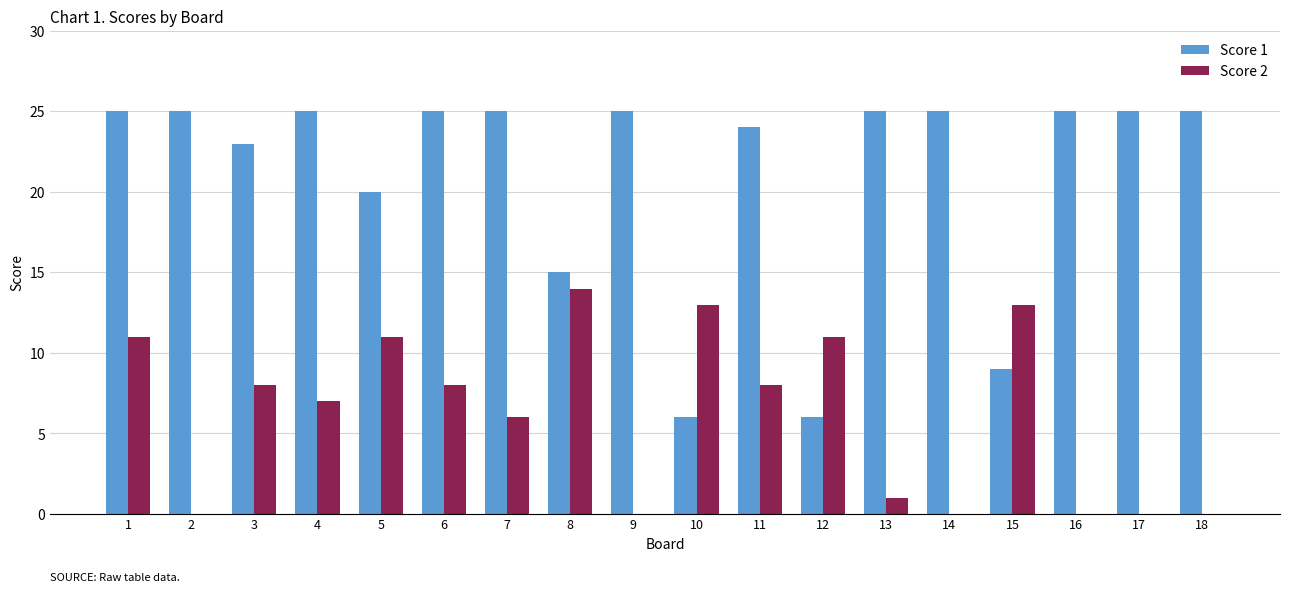

What is the average value of the Score 1 series?

21